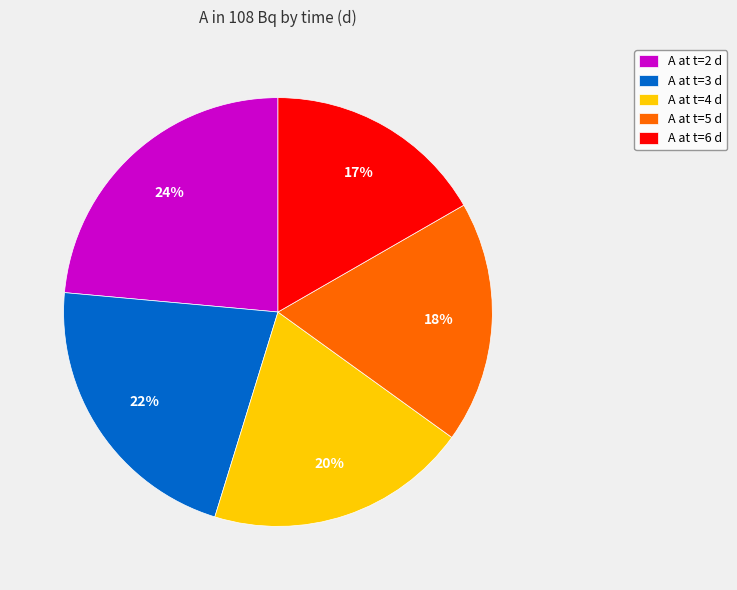

To the nearest percent, what is the difference between the largest and smallest slice percentages?

7%